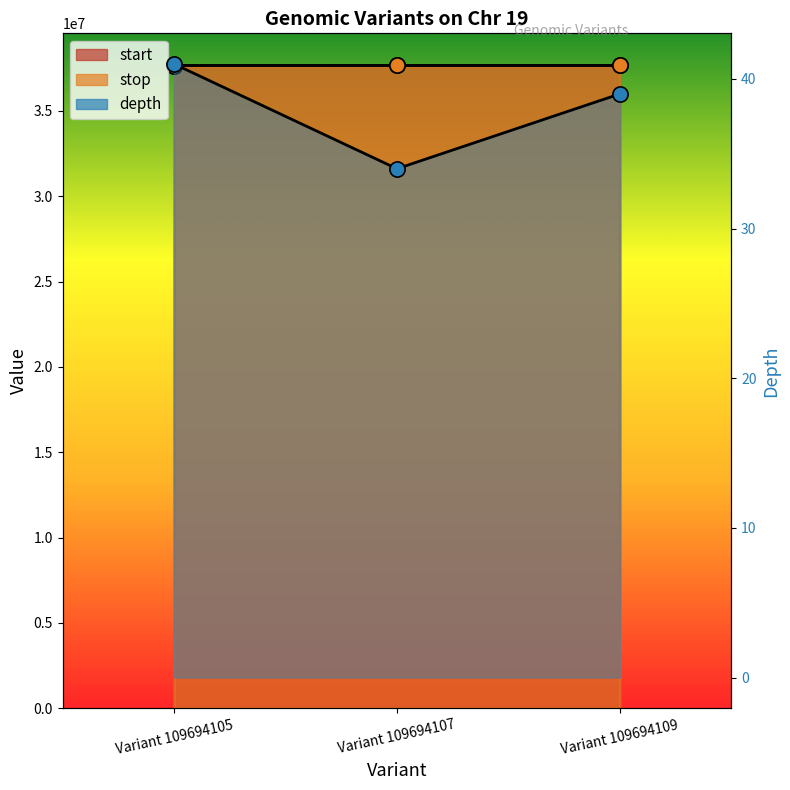

Which series has the widest spread of Y values?

start